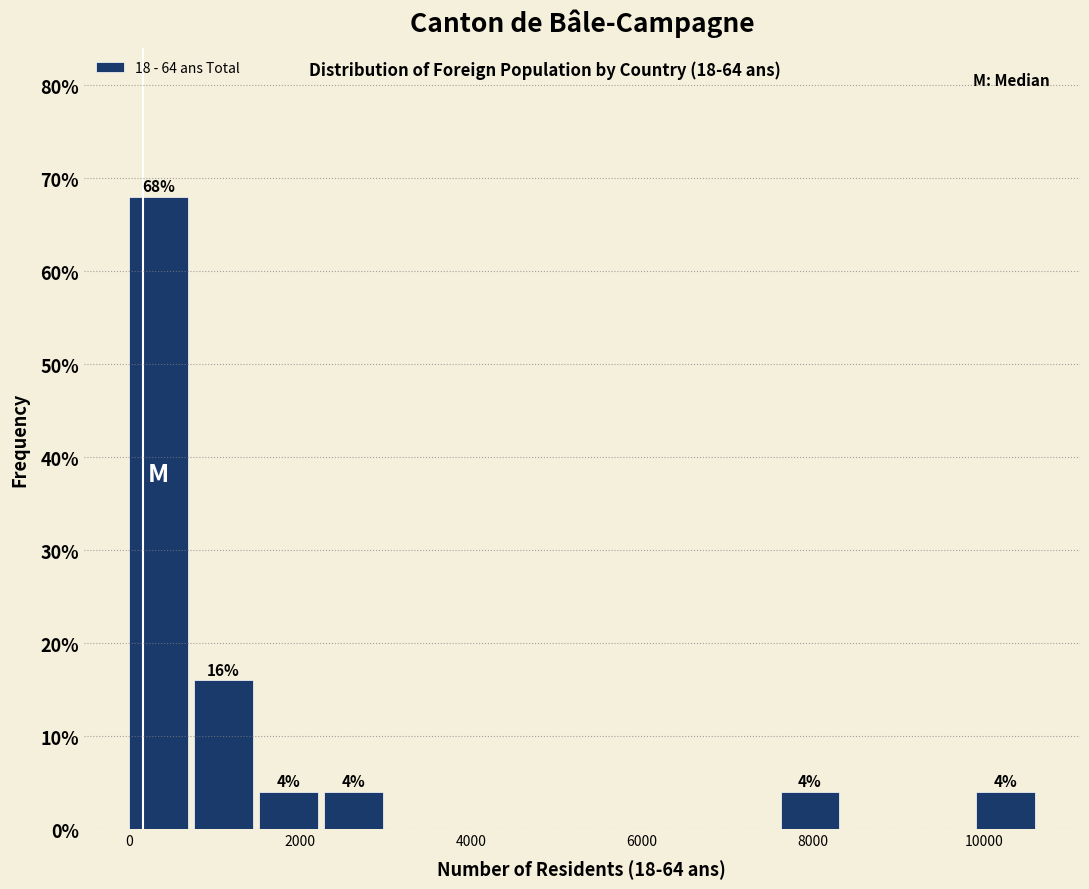

Around what value on the x-axis is the tallest bar? Give the approximate position of its centre, as read against the axis.

400